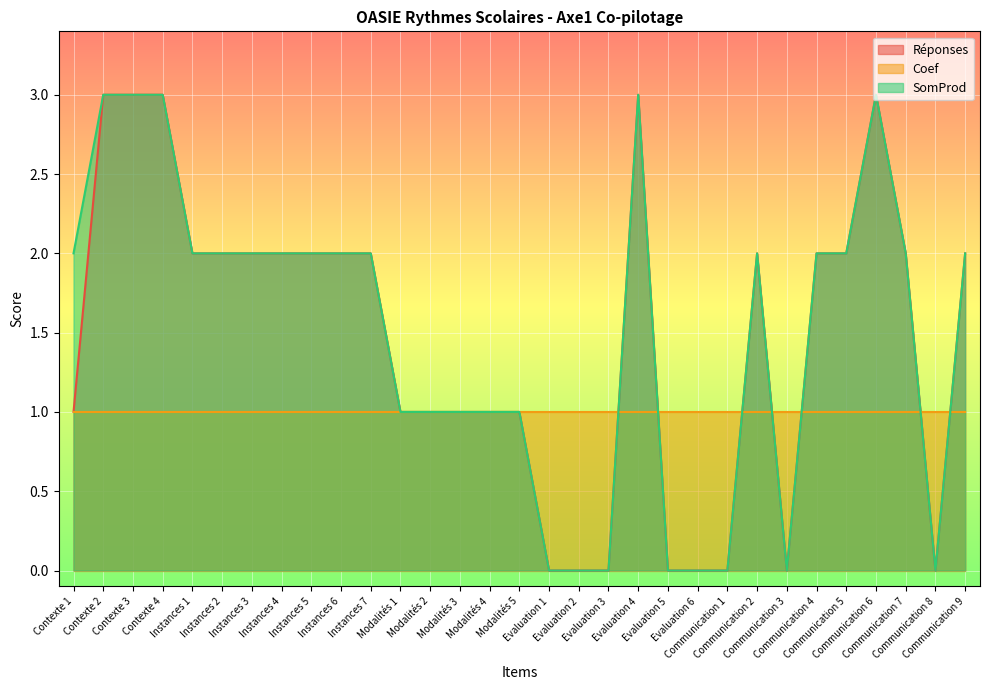

What is the maximum value shown in the chart?

3